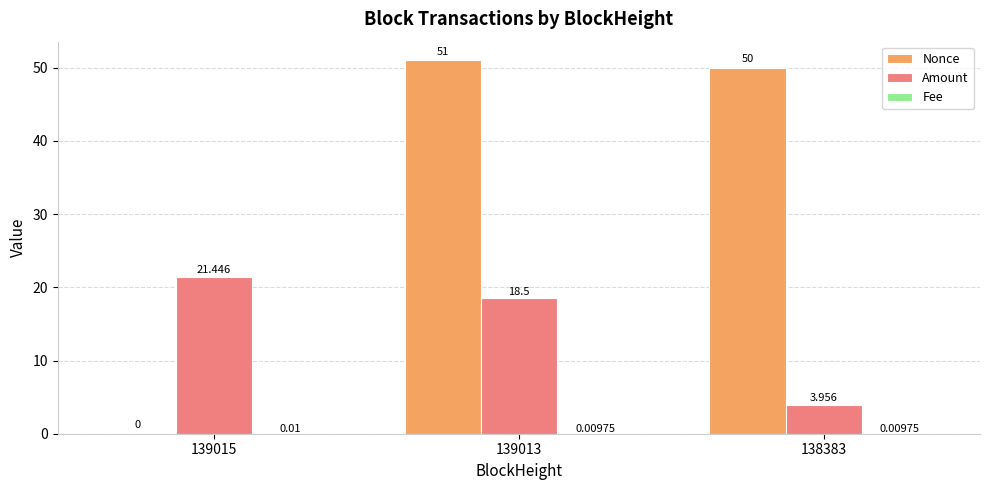

What is the sum of all Amount values?

43.9